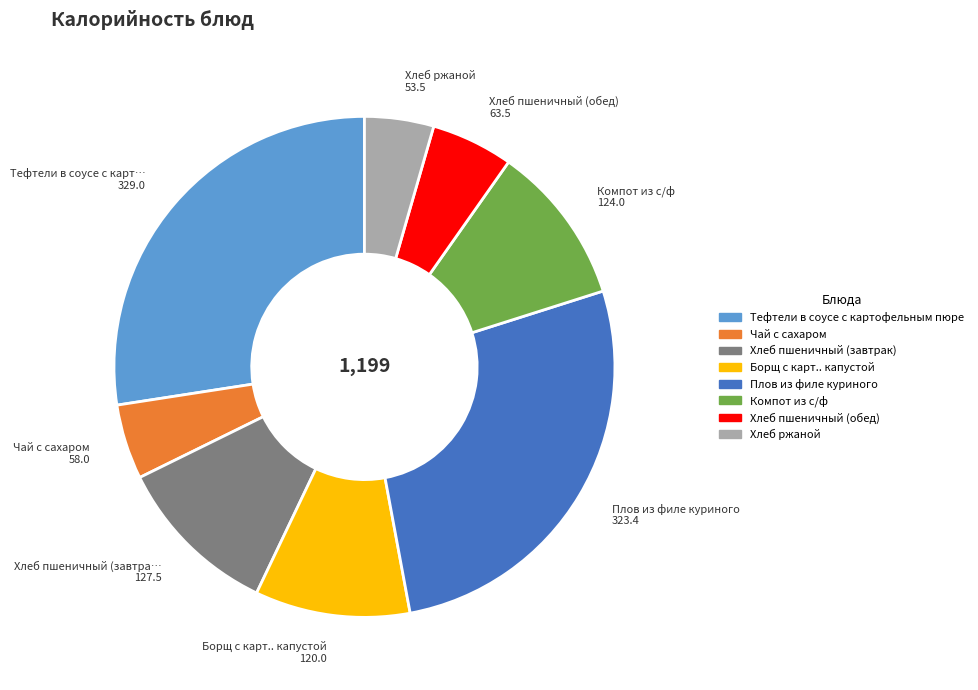

Do Плов из филе куриного and Борщ с карт.. капустой together represent more than half of the pie?

No